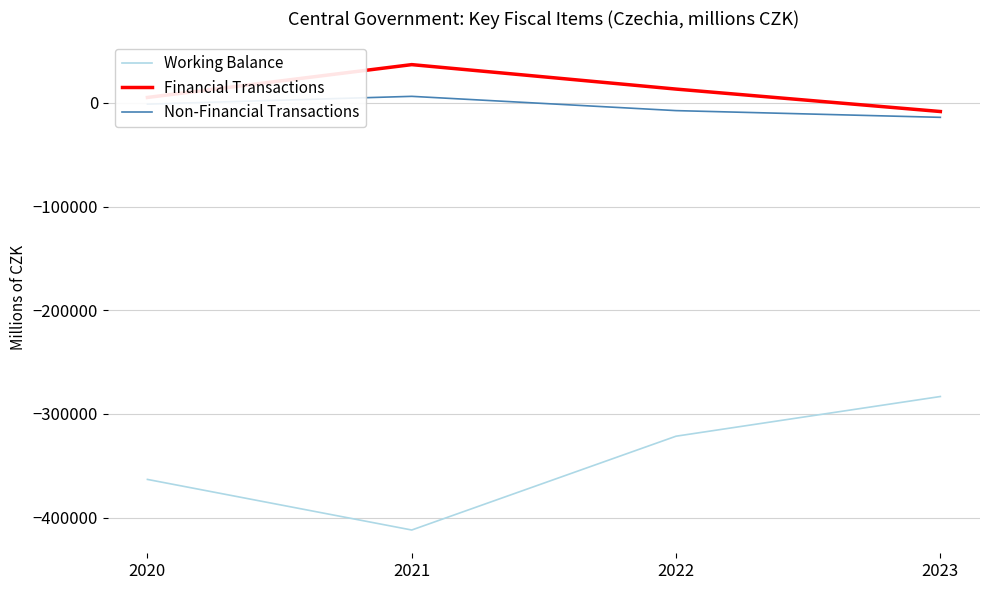

Read the Non-Financial Transactions value at 2022.

-7447